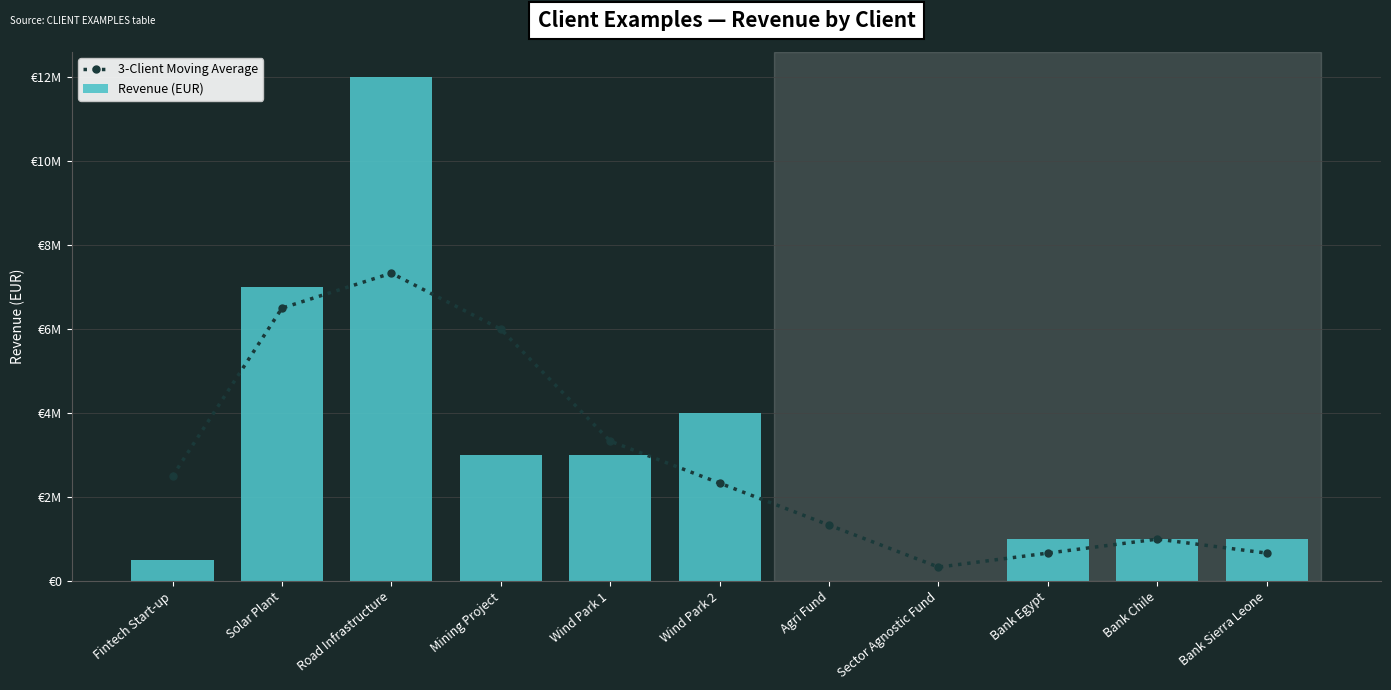

Where is Revenue (EUR) nearest to the value 6000000?

Solar Plant